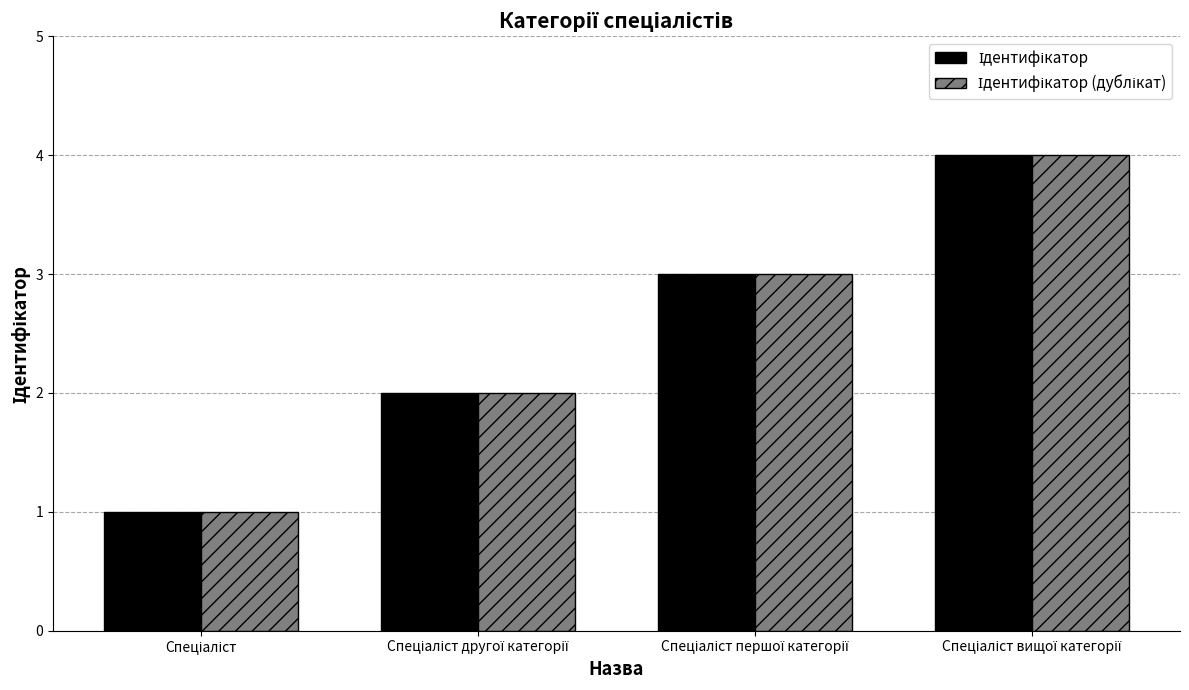

Which series has the largest total across all categories?

Ідентифікатор